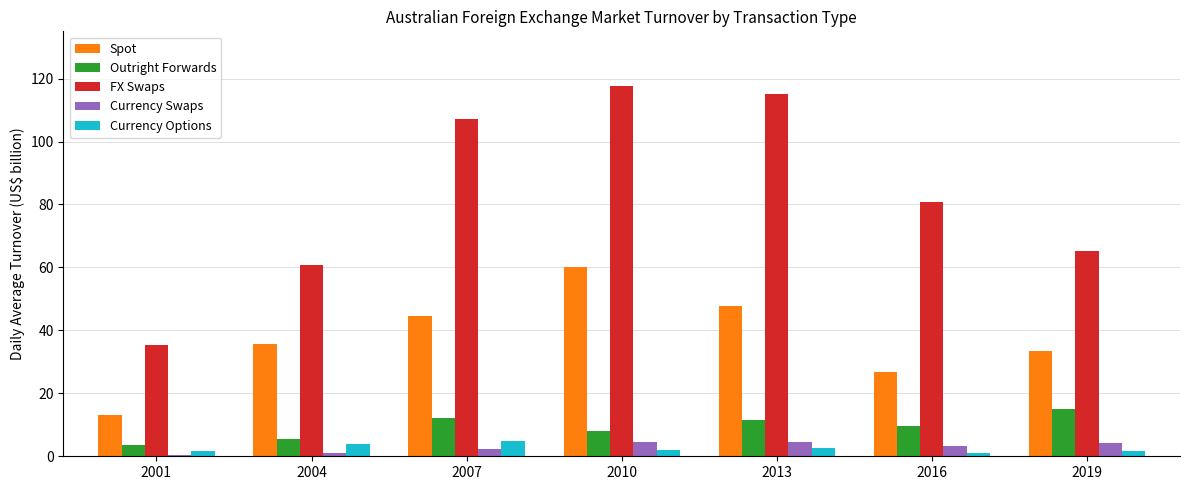

At which label does Outright Forwards reach its minimum?

2001